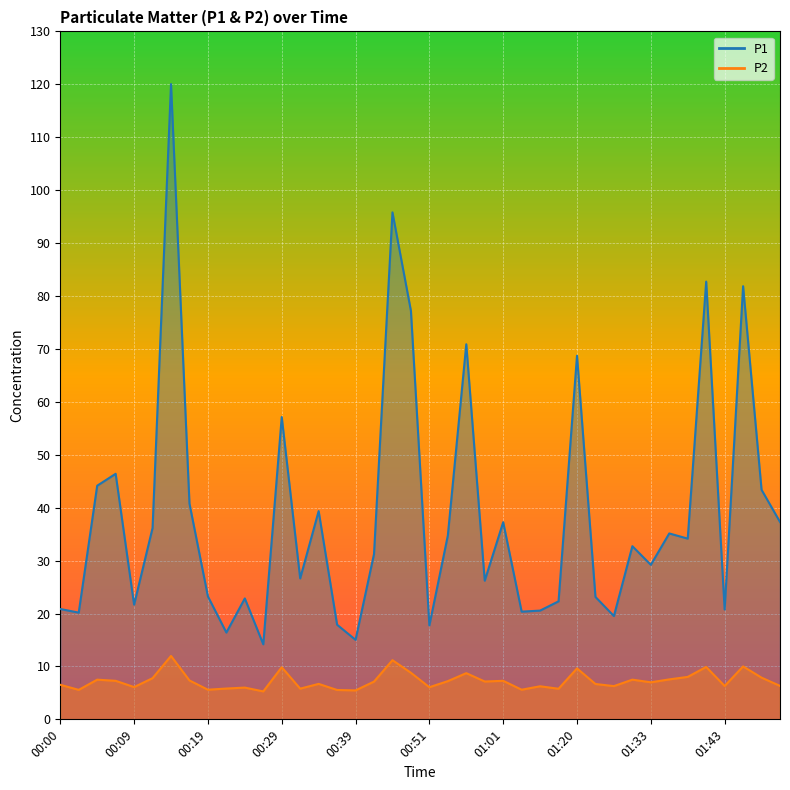

Reading left to right, extract all data points from this chart.

P1: 00:00=20.9	00:02=20.2	00:05=44.1	00:07=46.4	00:09=21.7	00:12=36.1	00:14=120.0	00:17=40.8	00:19=23.2	00:22=16.4	00:24=22.9	00:27=14.2	00:29=57.1	00:31=26.6	00:34=39.4	00:36=17.9	00:39=15.0	00:41=31.2	00:46=95.8	00:49=77.2	00:51=17.8	00:54=34.7	00:56=70.9	00:59=26.2	01:01=37.2	01:04=20.4	01:09=20.6	01:17=22.3	01:20=68.7	01:25=23.1	01:28=19.5	01:30=32.7	01:33=29.2	01:35=35.1	01:38=34.1	01:40=82.7	01:43=20.8	01:46=81.8	01:48=43.4	01:51=37.3
P2: 00:00=6.5	00:02=5.6	00:05=7.5	00:07=7.3	00:09=6.1	00:12=7.8	00:14=12.0	00:17=7.3	00:19=5.6	00:22=5.8	00:24=6.0	00:27=5.3	00:29=9.8	00:31=5.8	00:34=6.7	00:36=5.5	00:39=5.5	00:41=7.1	00:46=11.2	00:49=8.8	00:51=6.1	00:54=7.2	00:56=8.7	00:59=7.2	01:01=7.3	01:04=5.6	01:09=6.2	01:17=5.8	01:20=9.6	01:25=6.7	01:28=6.3	01:30=7.5	01:33=7.0	01:35=7.5	01:38=8.0	01:40=9.9	01:43=6.3	01:46=10.0	01:48=7.9	01:51=6.3